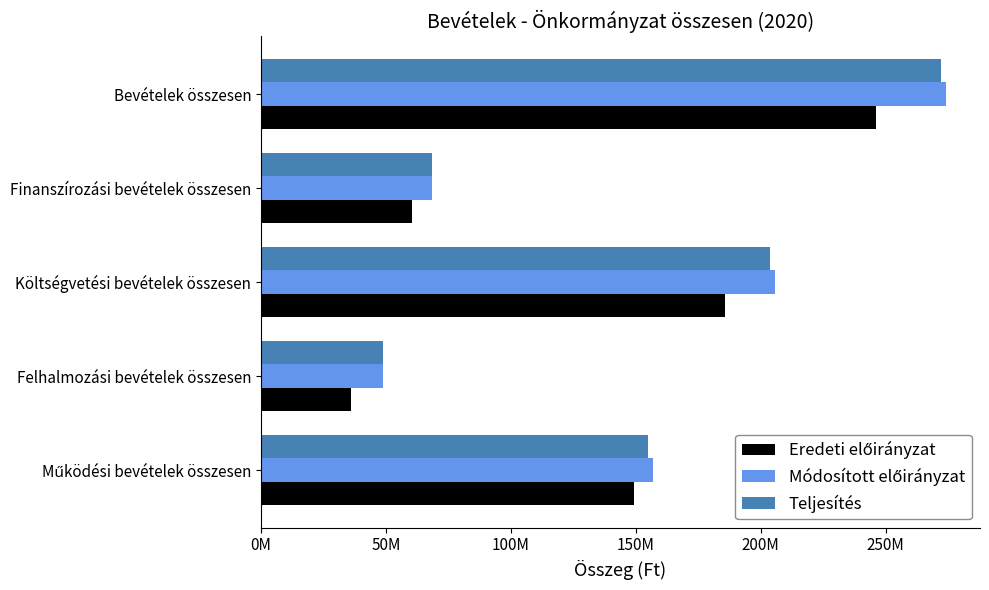

Reading left to right, extract all data points from this chart.

Eredeti előirányzat: 149463965	36177306	185641271	60621714	246262985
Módosított előirányzat: 156788868	48882041	205670909	68399522	274070431
Teljesítés: 154999838	48877088	203876926	68299522	272176448